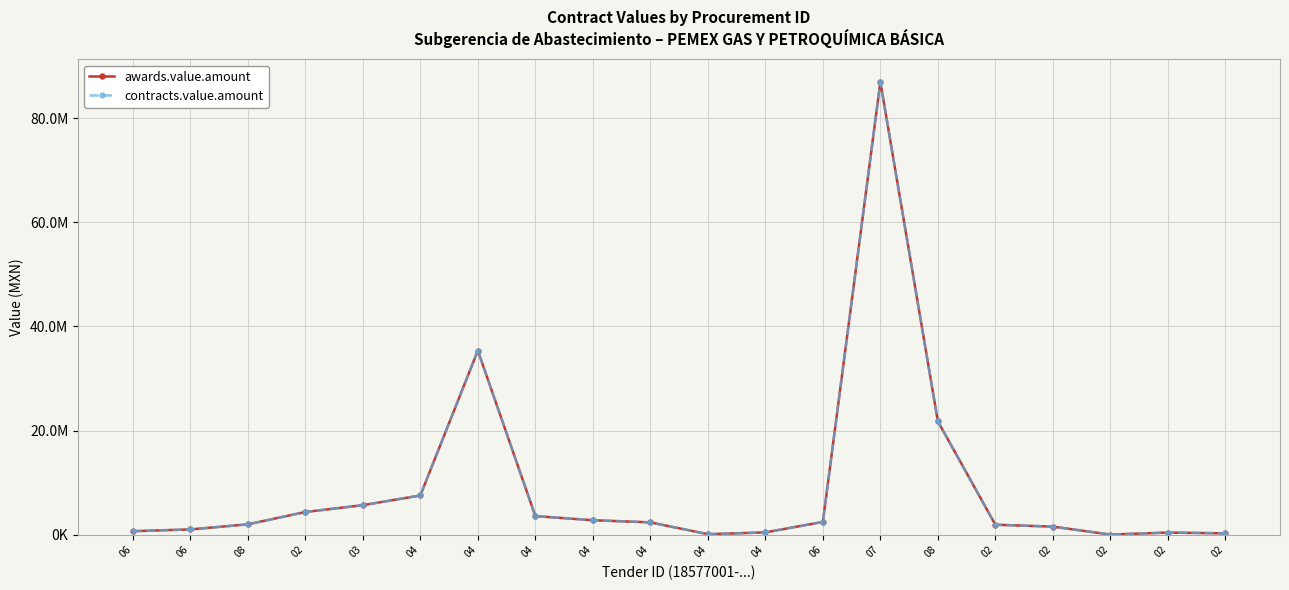

Is this an area chart (filled region under the line)?

No